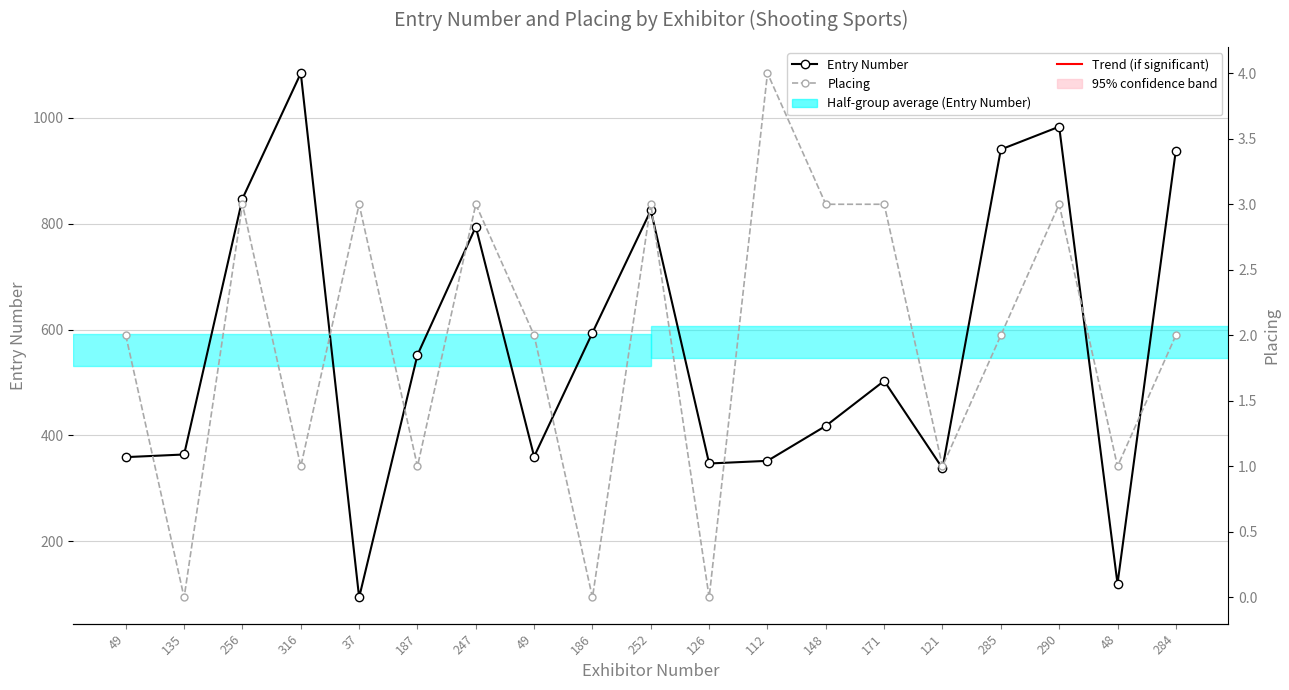

What is the value of the Placing point at the 8th from the left?

2